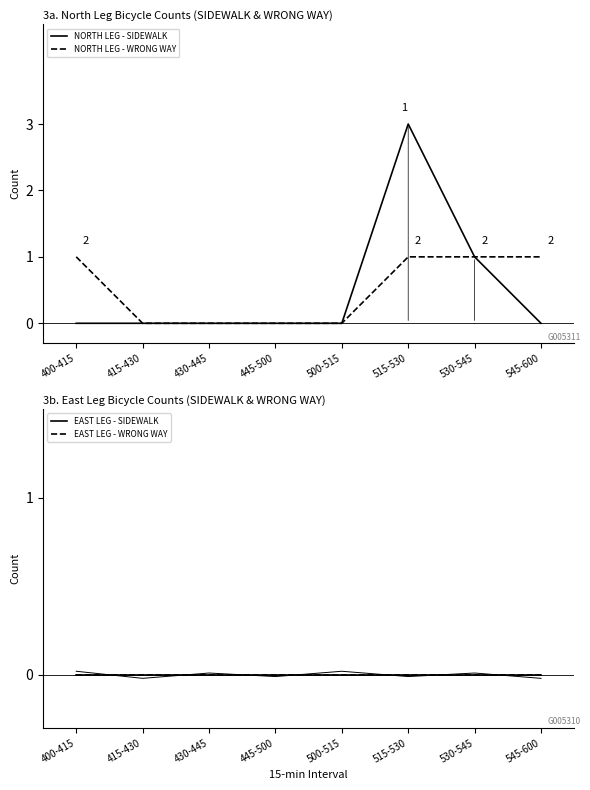

True or false: NORTH LEG - SIDEWALK and EAST LEG - SIDEWALK intersect in this chart.

False